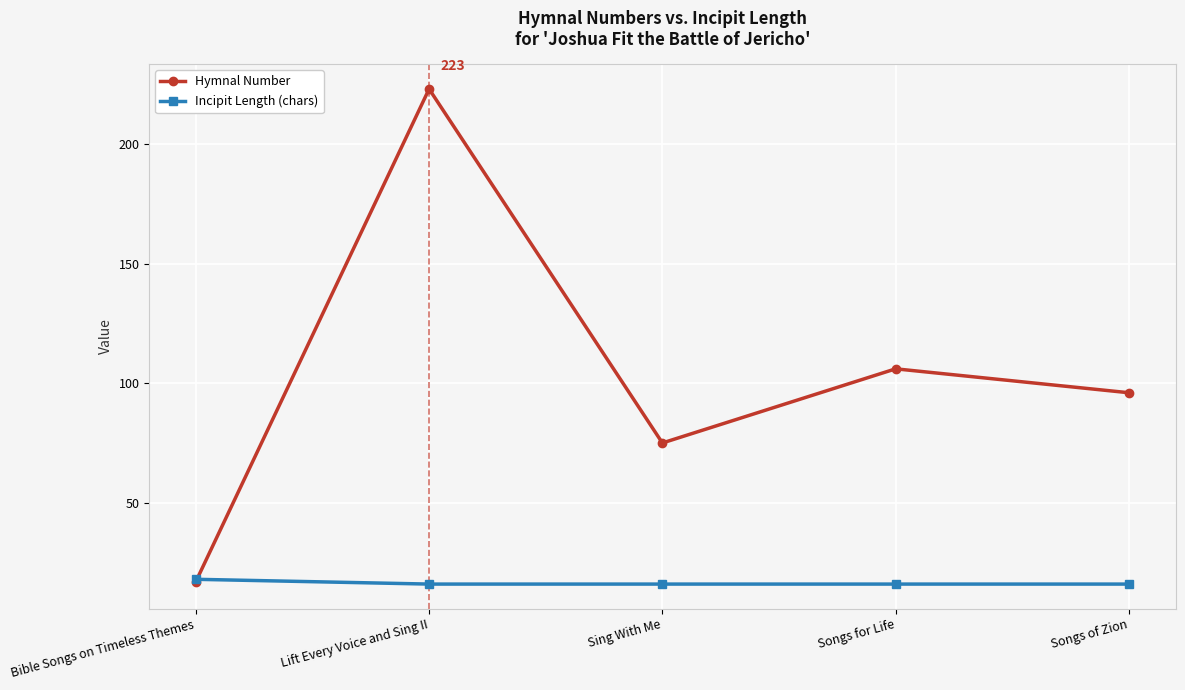

Which label corresponds to the largest value in the chart?

Lift Every Voice and Sing II